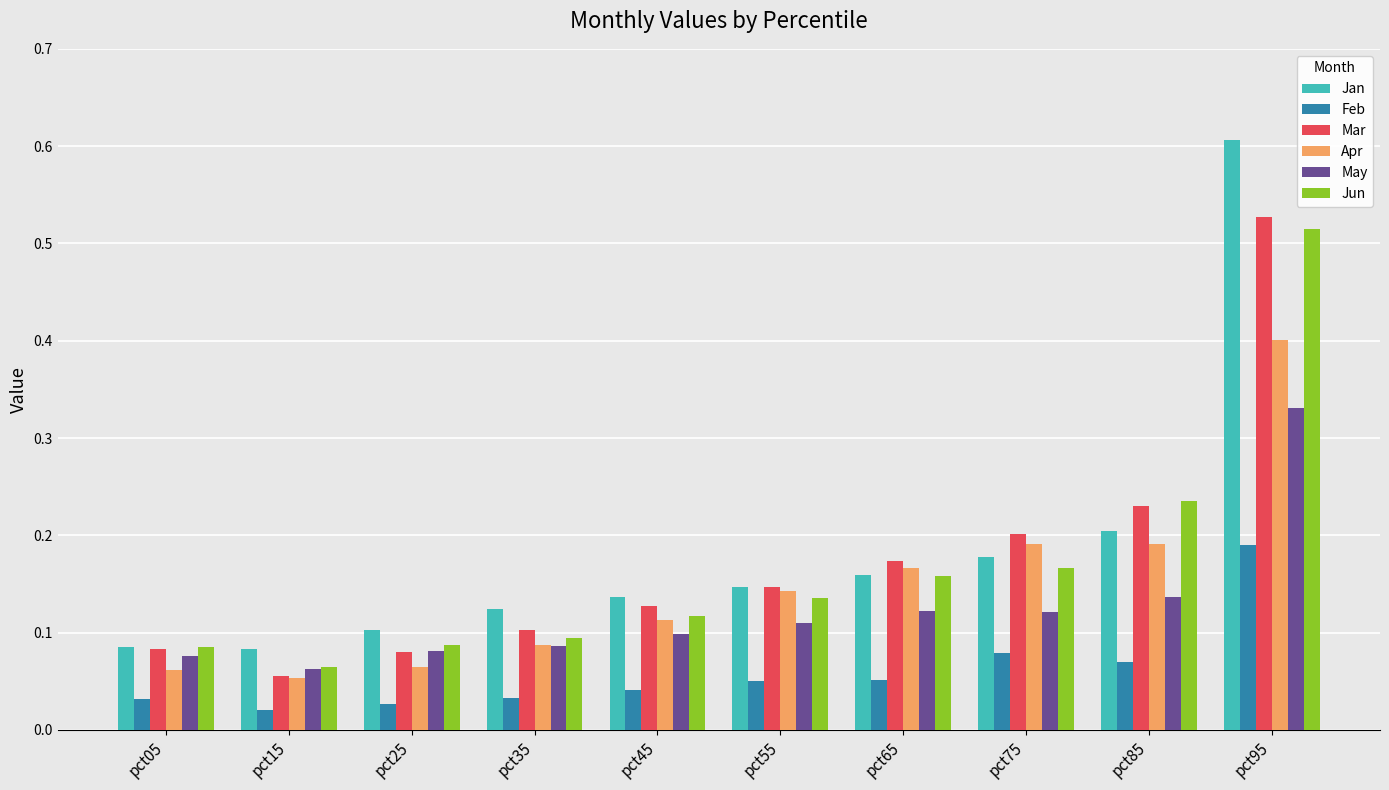

Is the value of May at pct55 greater than the value of Mar at pct85?

No